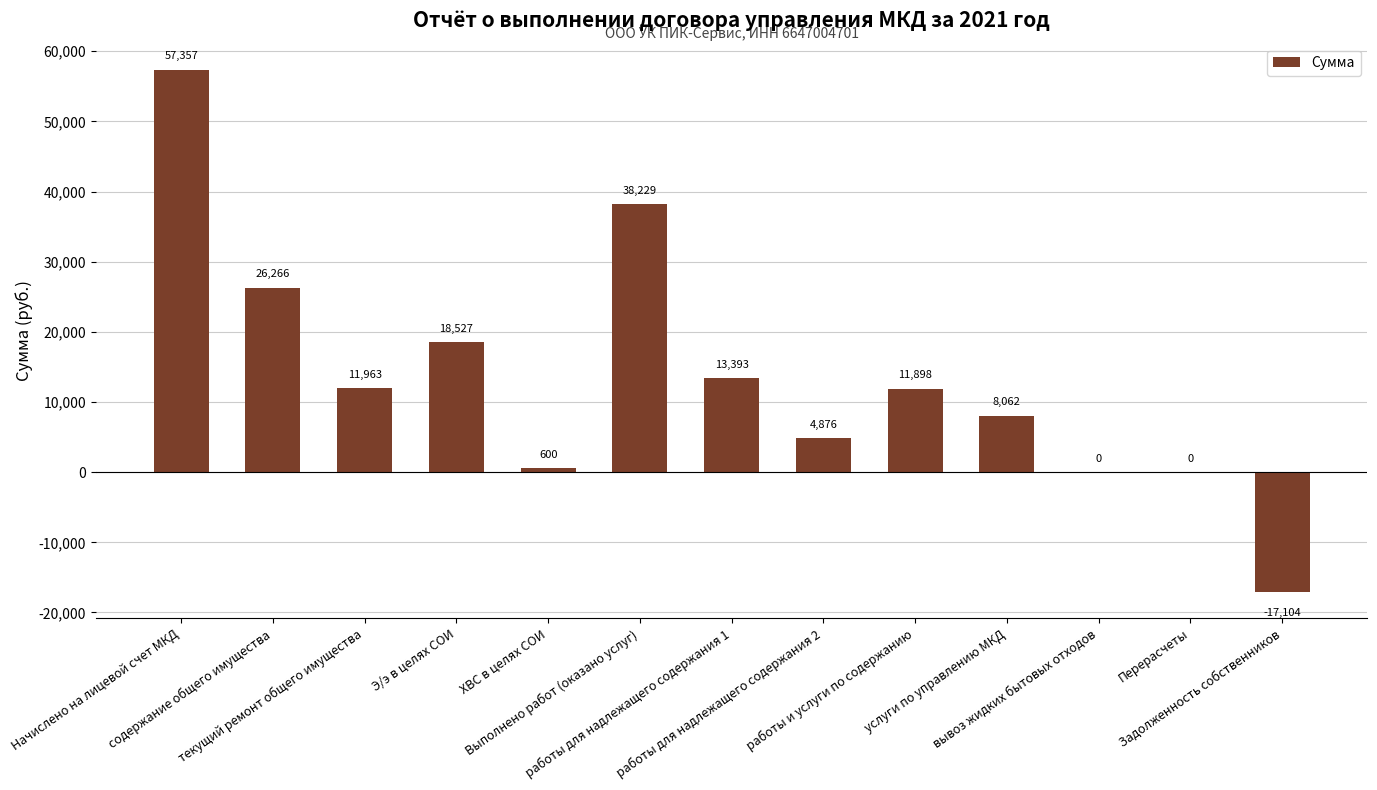

What is the greatest value displayed?

57356.7